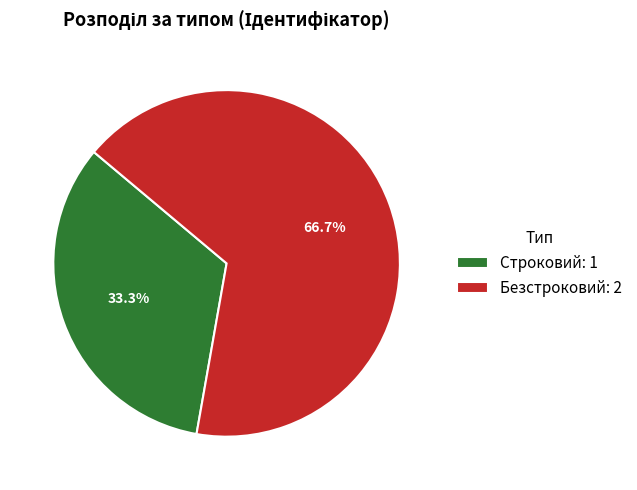

What percentage is the Строковий slice, to the nearest percent?

33%